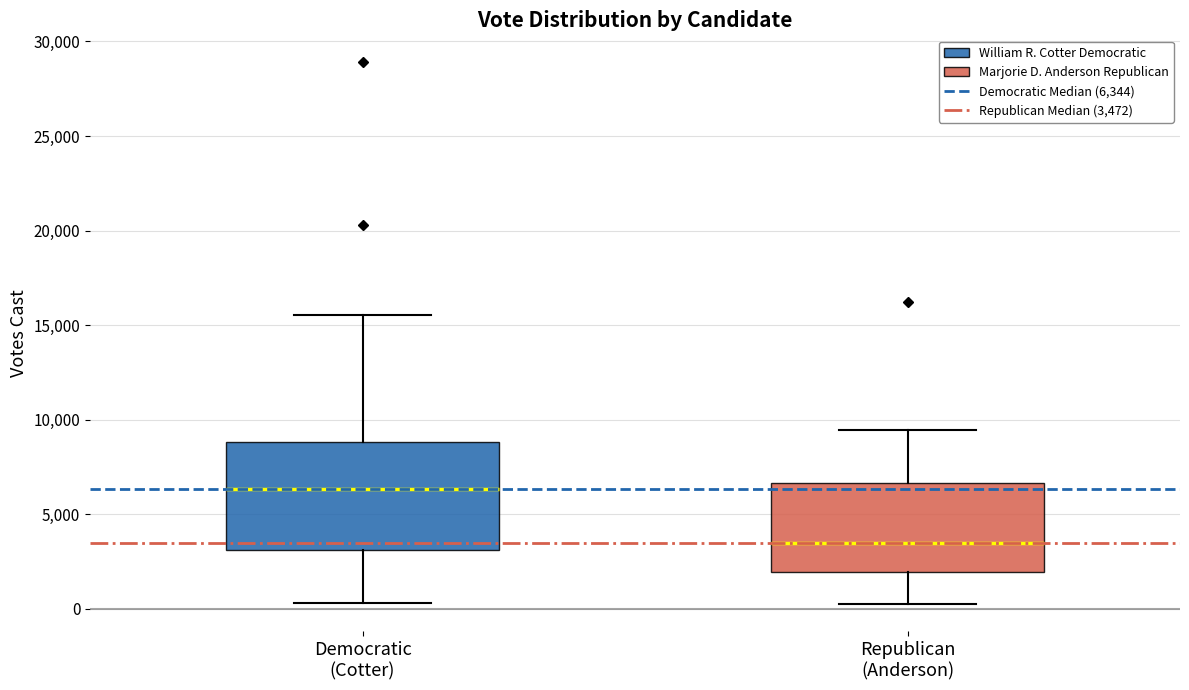

Comparing the boxes themselves (not the whiskers), which one is the tallest?

Democratic (Cotter)